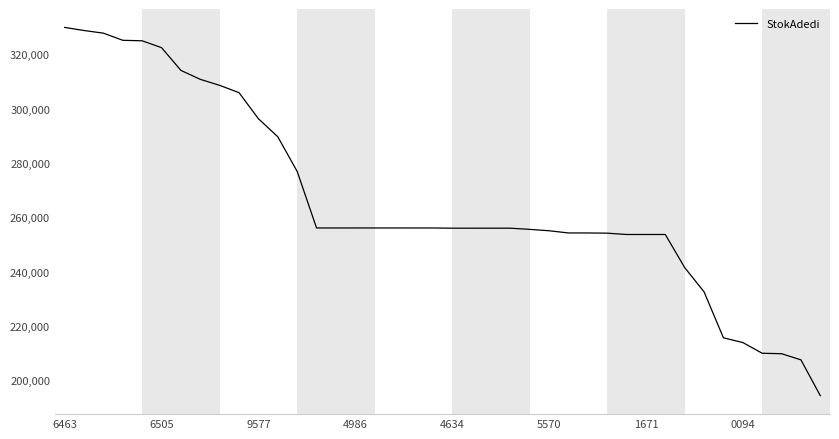

The value at 0094 is 213923. True or false?

True